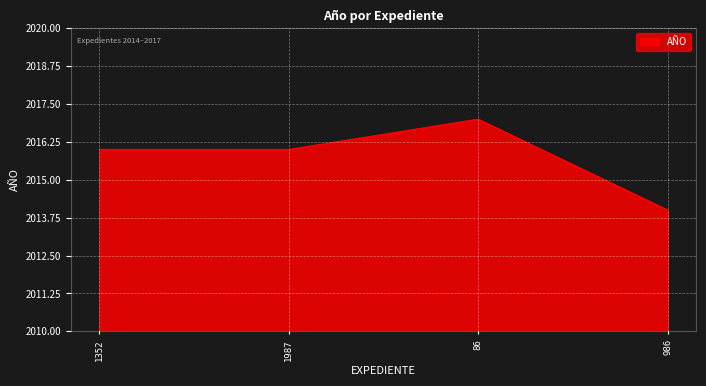

What is the greatest value displayed?

2017